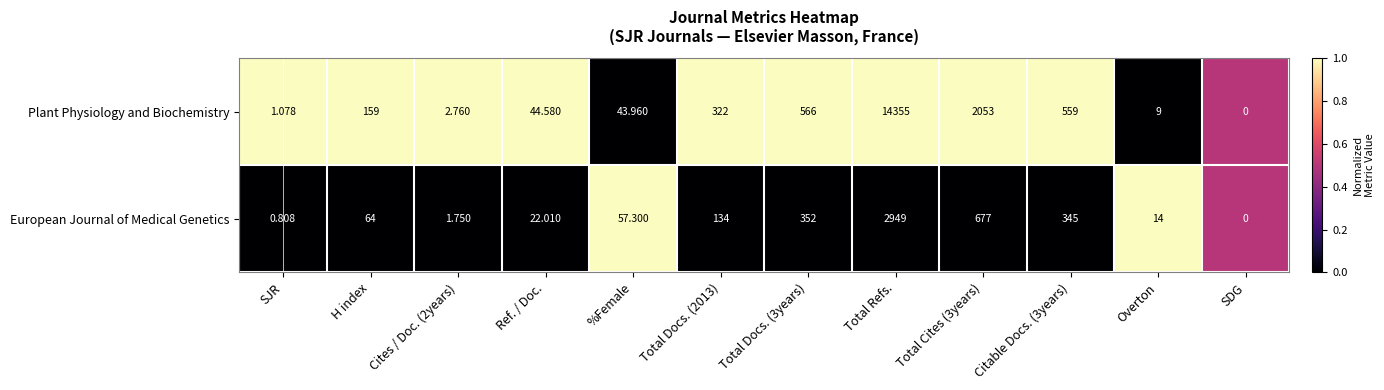

Which series has the widest spread of values?

Plant Physiology and Biochemistry